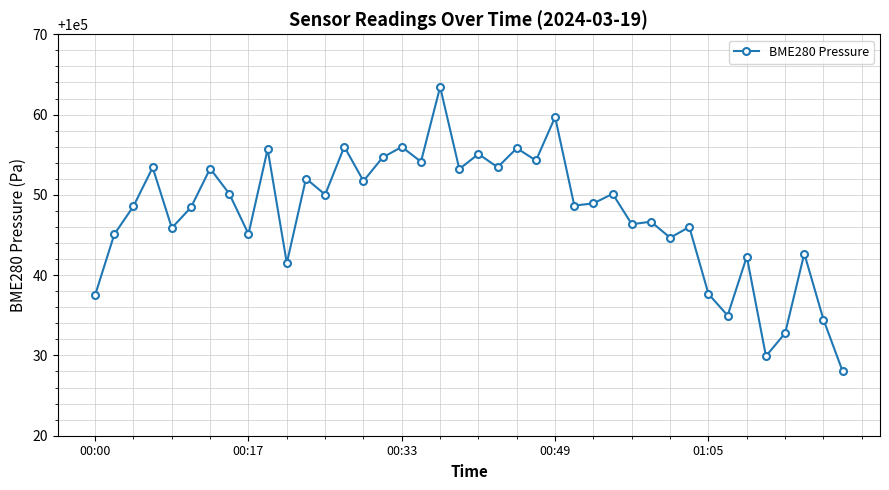

What is the maximum value shown in the chart?

100063.4